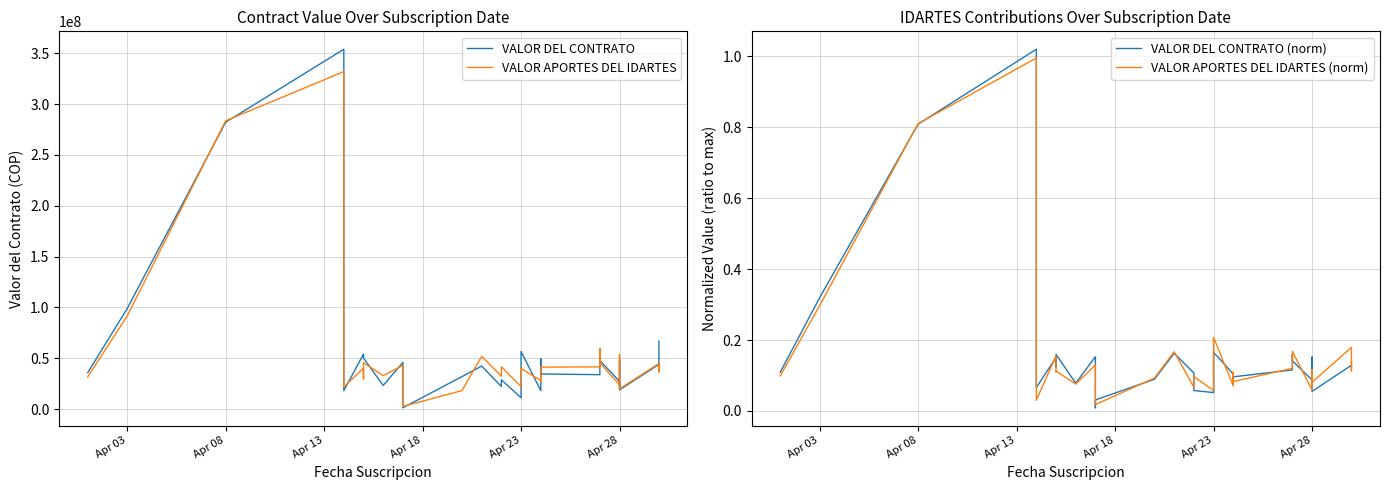

What position from the left is Apr 28?

6